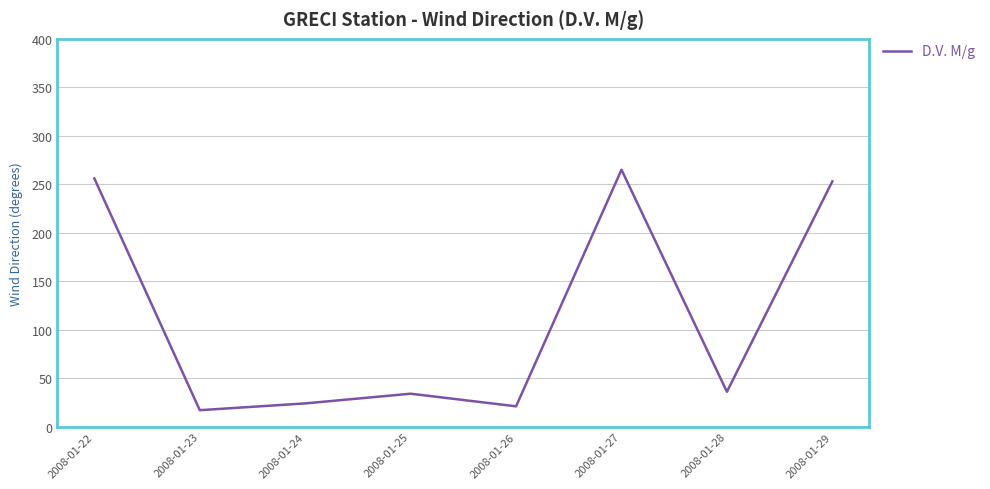

Is this an area chart (filled region under the line)?

No